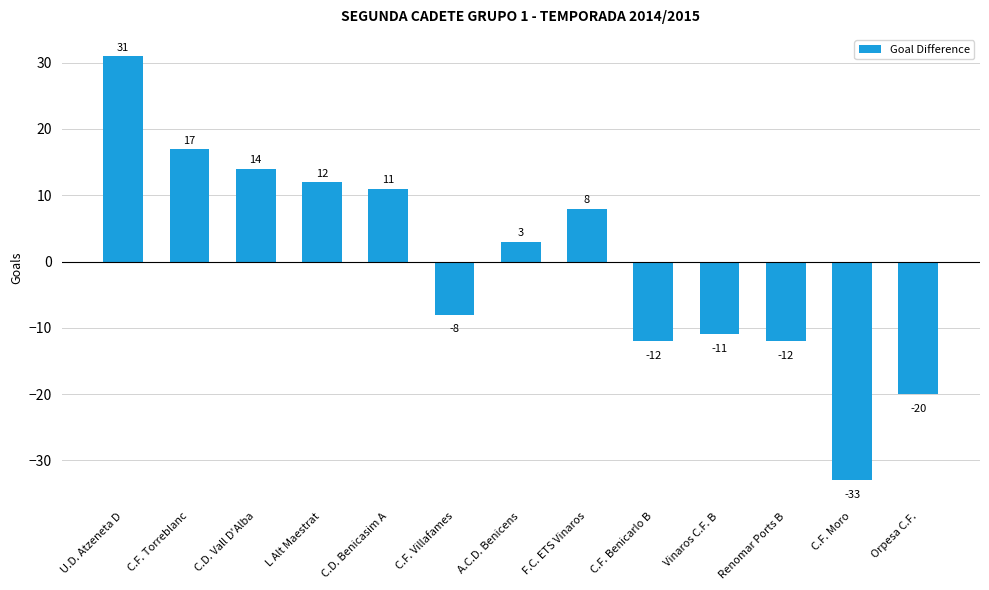

How many distinct data groups are displayed?

1